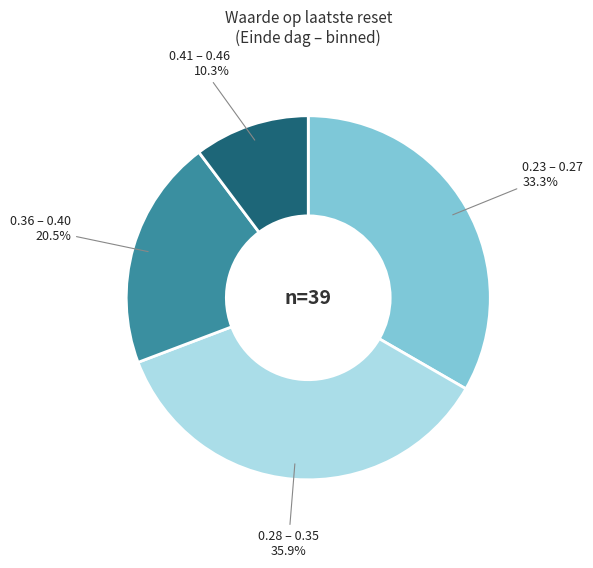

Which slice is the largest?

0.28 – 0.35